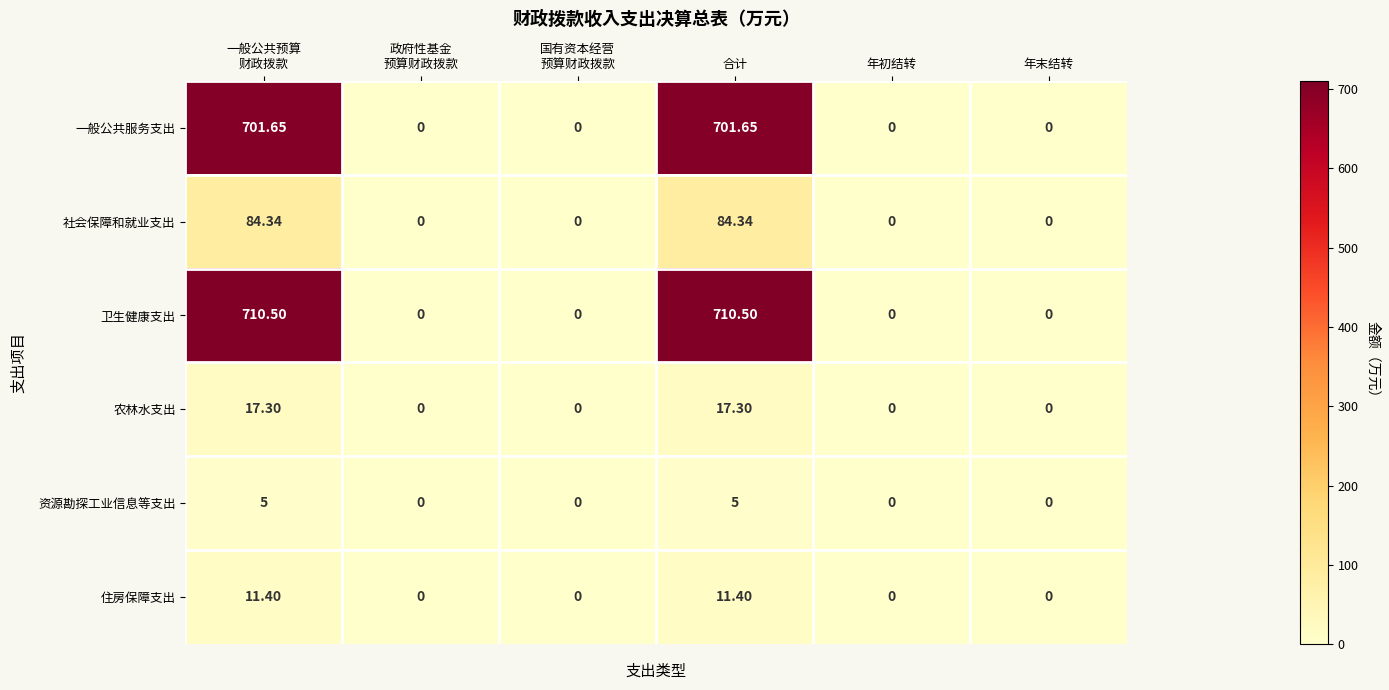

Which series has the largest total across all categories?

卫生健康支出